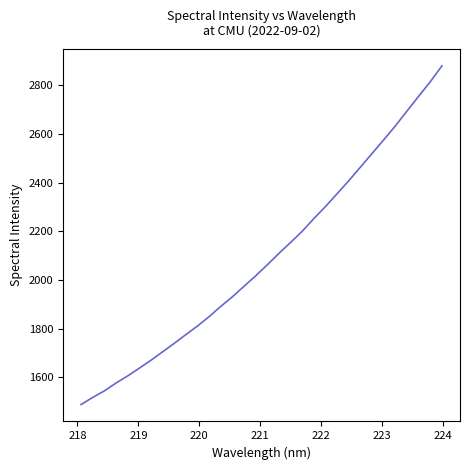

Does the chart have visible grid lines?

No